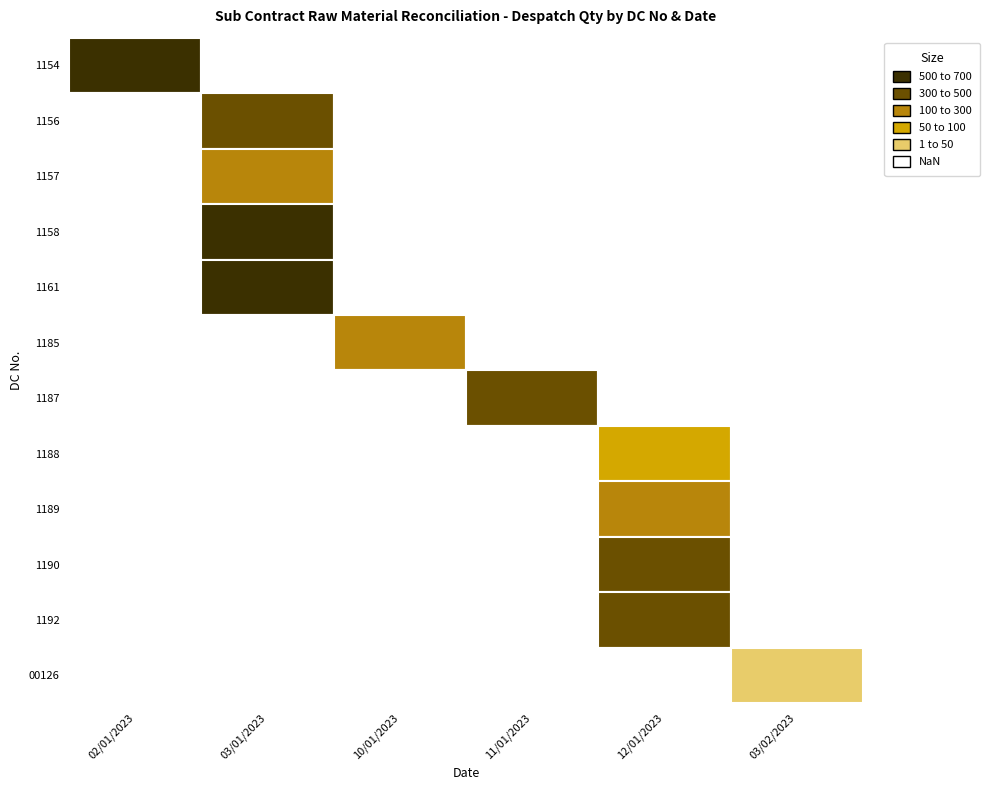

Reading left to right, what are all the values shown in this chart?

DC.No: 1154	1156	1157	1158	1161	1185	1187	1188	1189	1190	1192	126
Qty: 700	300	207	593	600	230	450	73	100	337	300	30